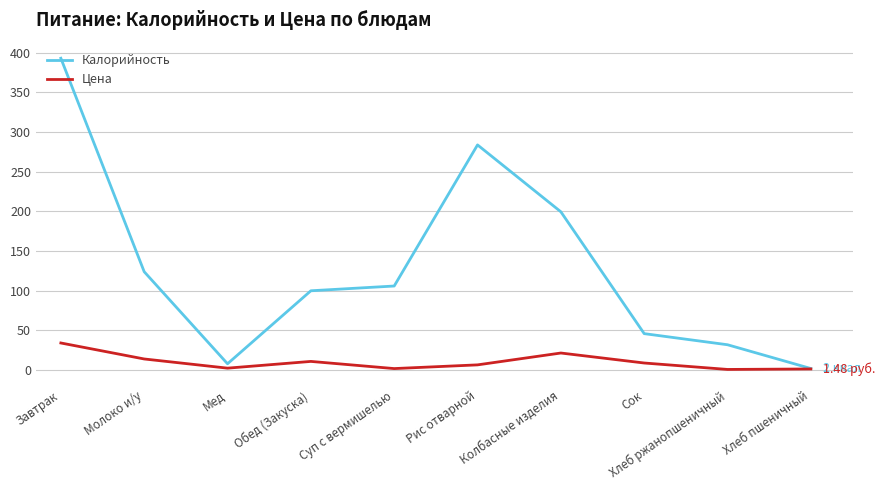

Rank the series at Молоко и/у from lowest to highest value.

Цена, Калорийность